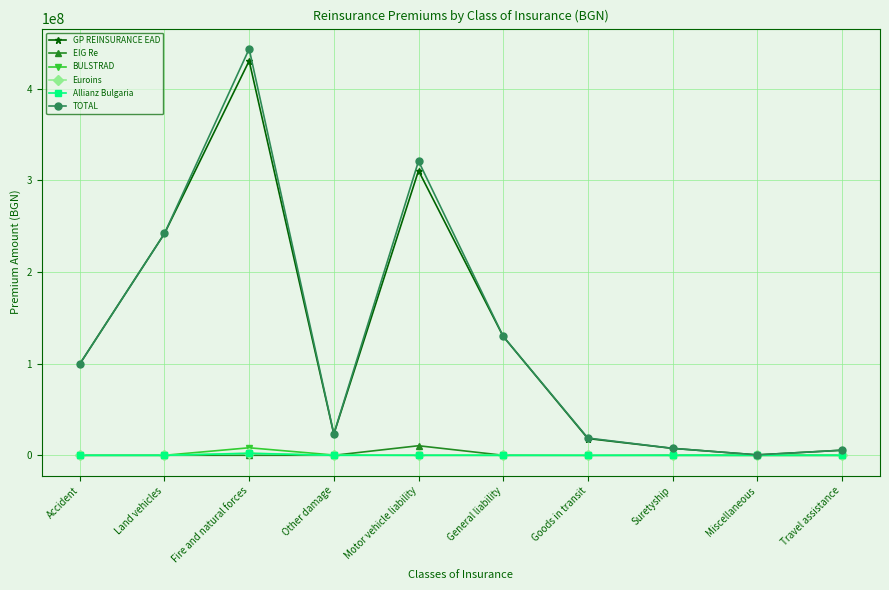

What is the label of the 2nd point from the right?

Miscellaneous